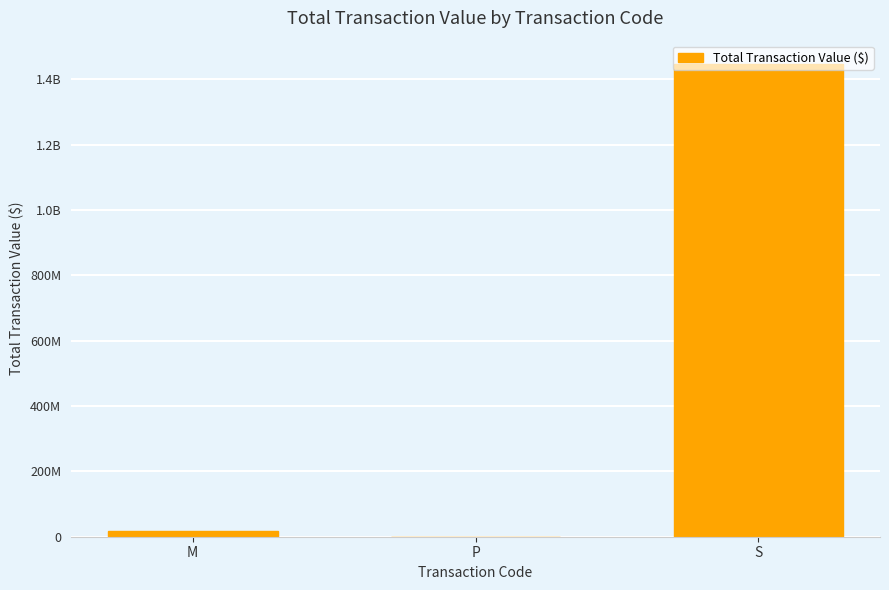

What is the difference between the values at S and M?

1429003981